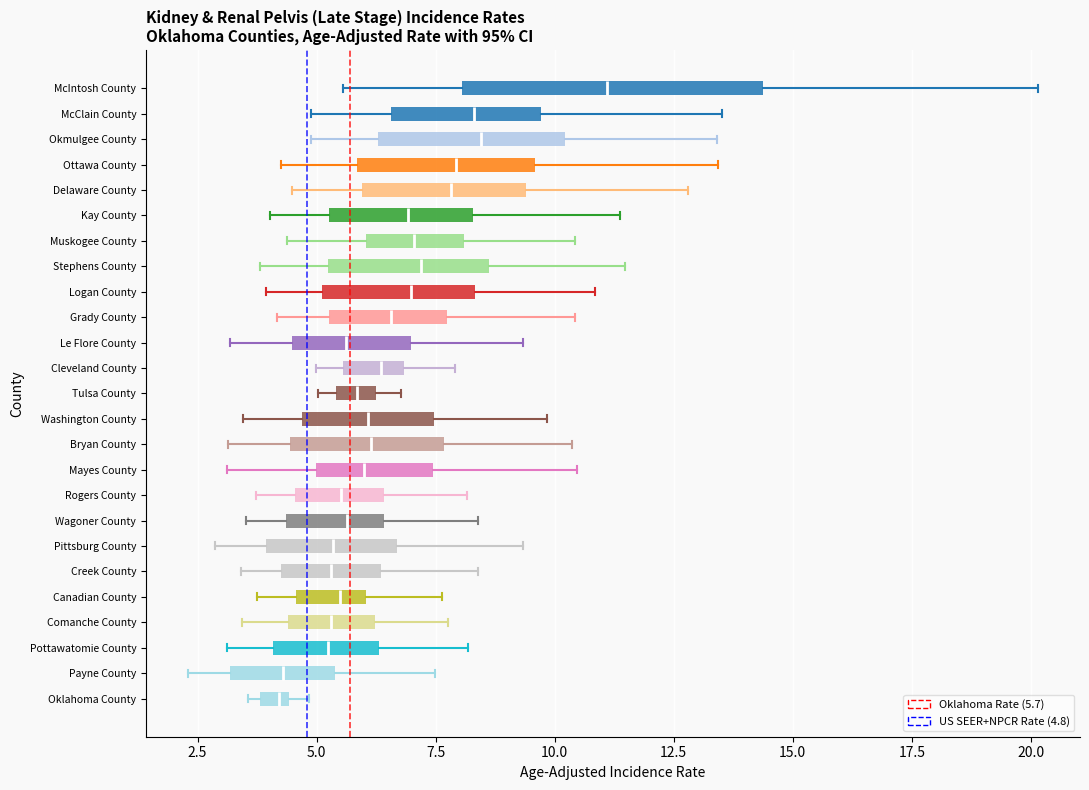

Where does the median line of the box for Kay County sit on the x-axis? The values are not printed on the chart, so give them approximately, as read against the axis.

7.0